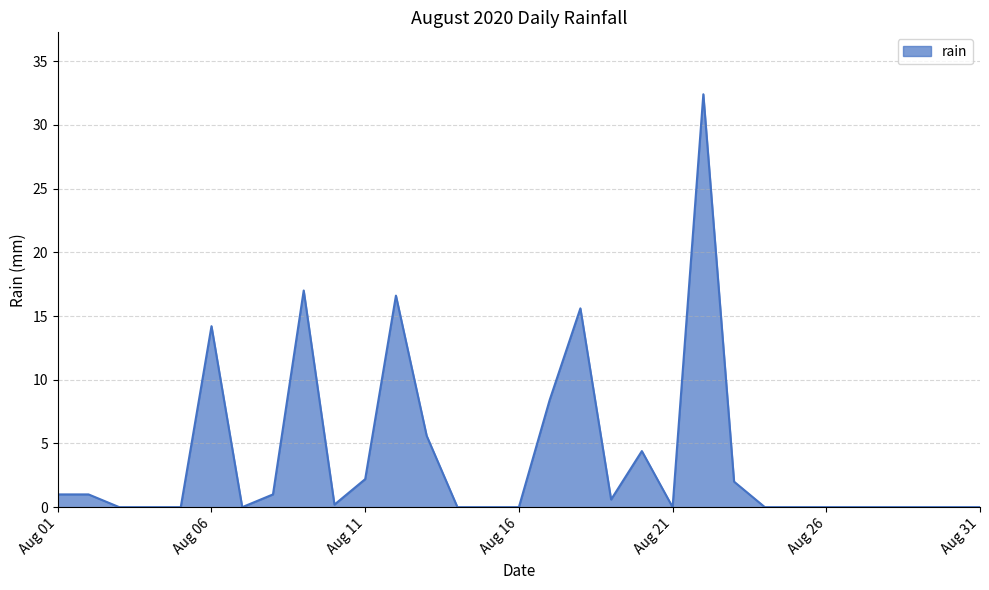

What is the greatest value displayed?

32.4